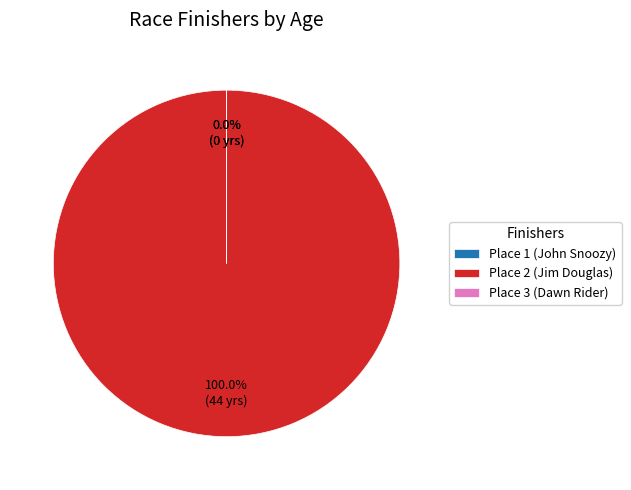

Do Place 1 (John Snoozy) and Place 3 (Dawn Rider) together represent more than half of the pie?

No